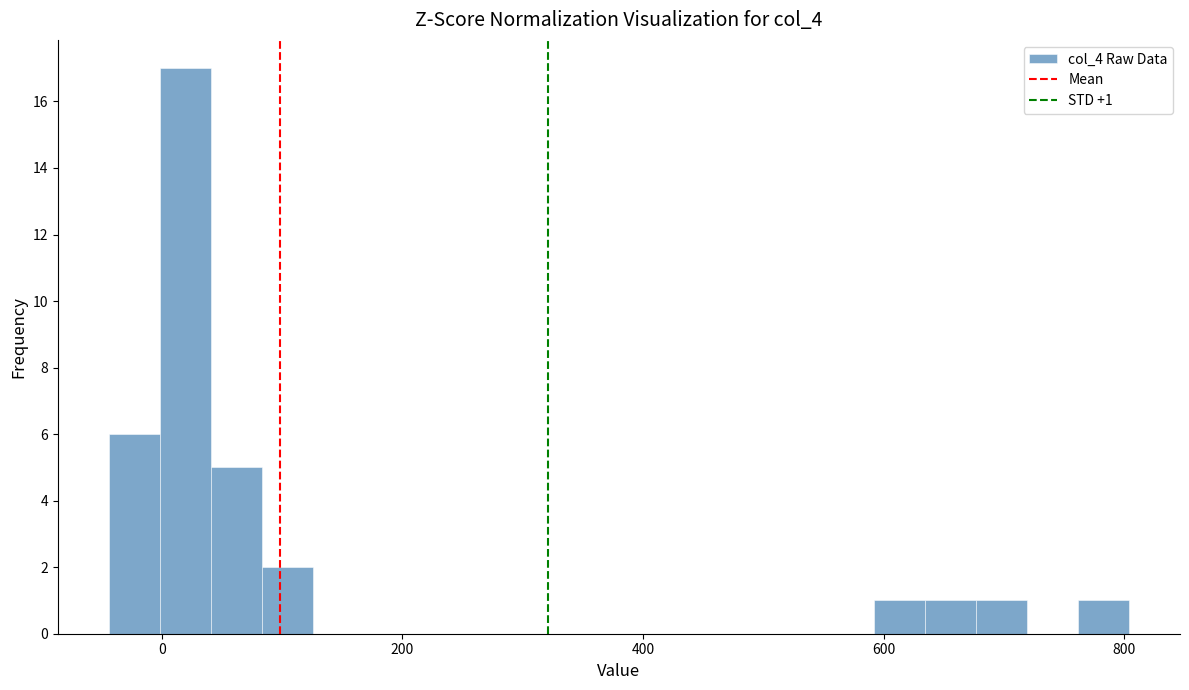

Around what value on the x-axis is the tallest bar? Give the approximate position of its centre, as read against the axis.

20